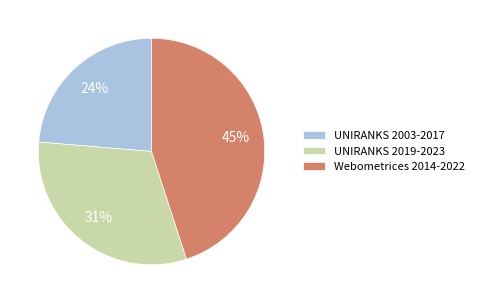

Which slice is the largest?

Webometrices 2014-2022